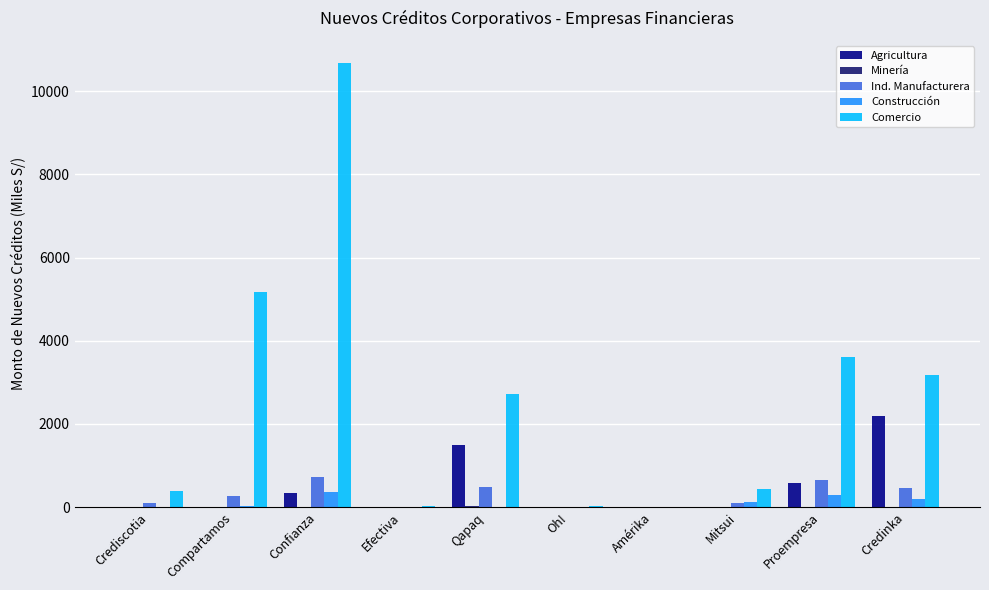

Between Mitsui and Credinka, which series saw the biggest shift?

Comercio